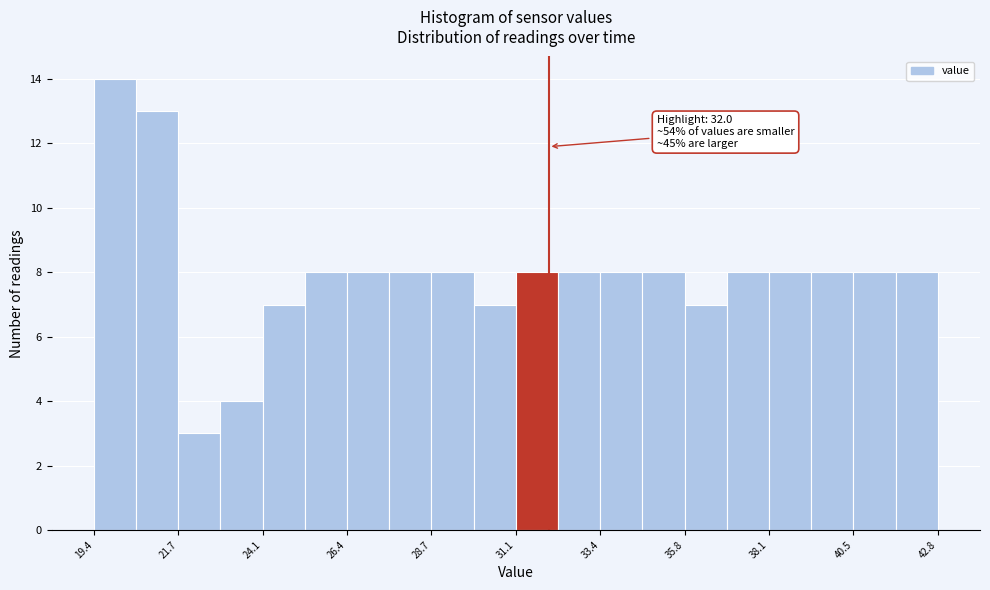

Around what value on the x-axis is the tallest bar? Give the approximate position of its centre, as read against the axis.

20.0